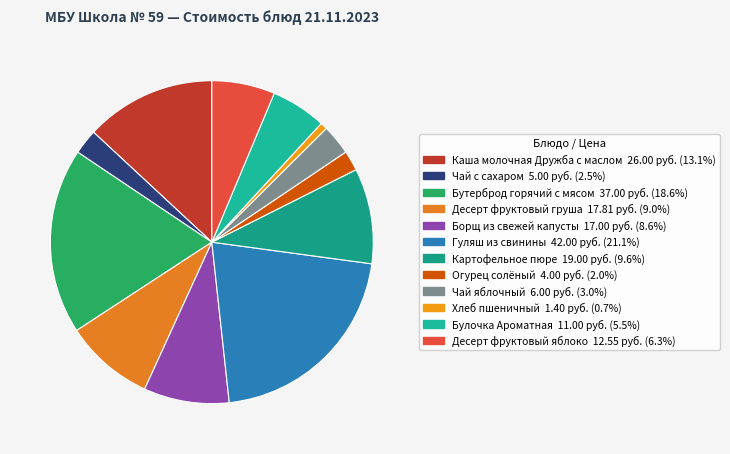

True or false: Бутерброд горячий с мясом accounts for 28% of the total.

False